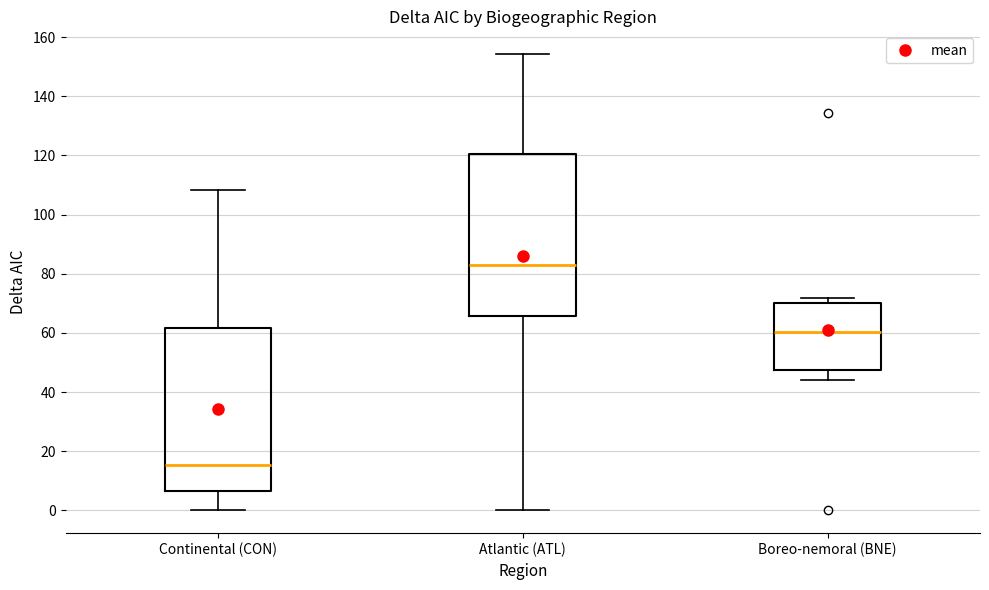

Reading left to right, transcribe this box plot: for each box, give where its median line is, the range the box spans, and where its two whiskers end, as read against the y-axis. The values are not printed on the chart, so give them approximately, as read against the axis.

Continental (CON): median 16, box 6 to 62, whiskers 0 to 108
Atlantic (ATL): median 84, box 66 to 120, whiskers 0 to 154
Boreo-nemoral (BNE): median 60, box 48 to 70, whiskers 44 to 72